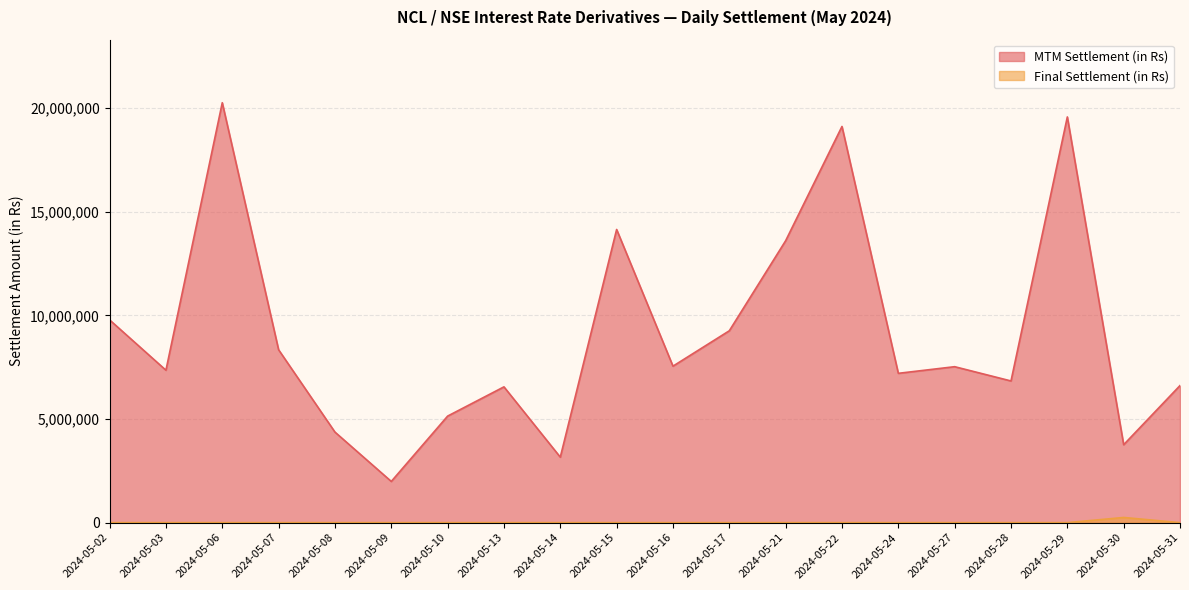

What is the total value across all series at 2024-05-09?

1988050